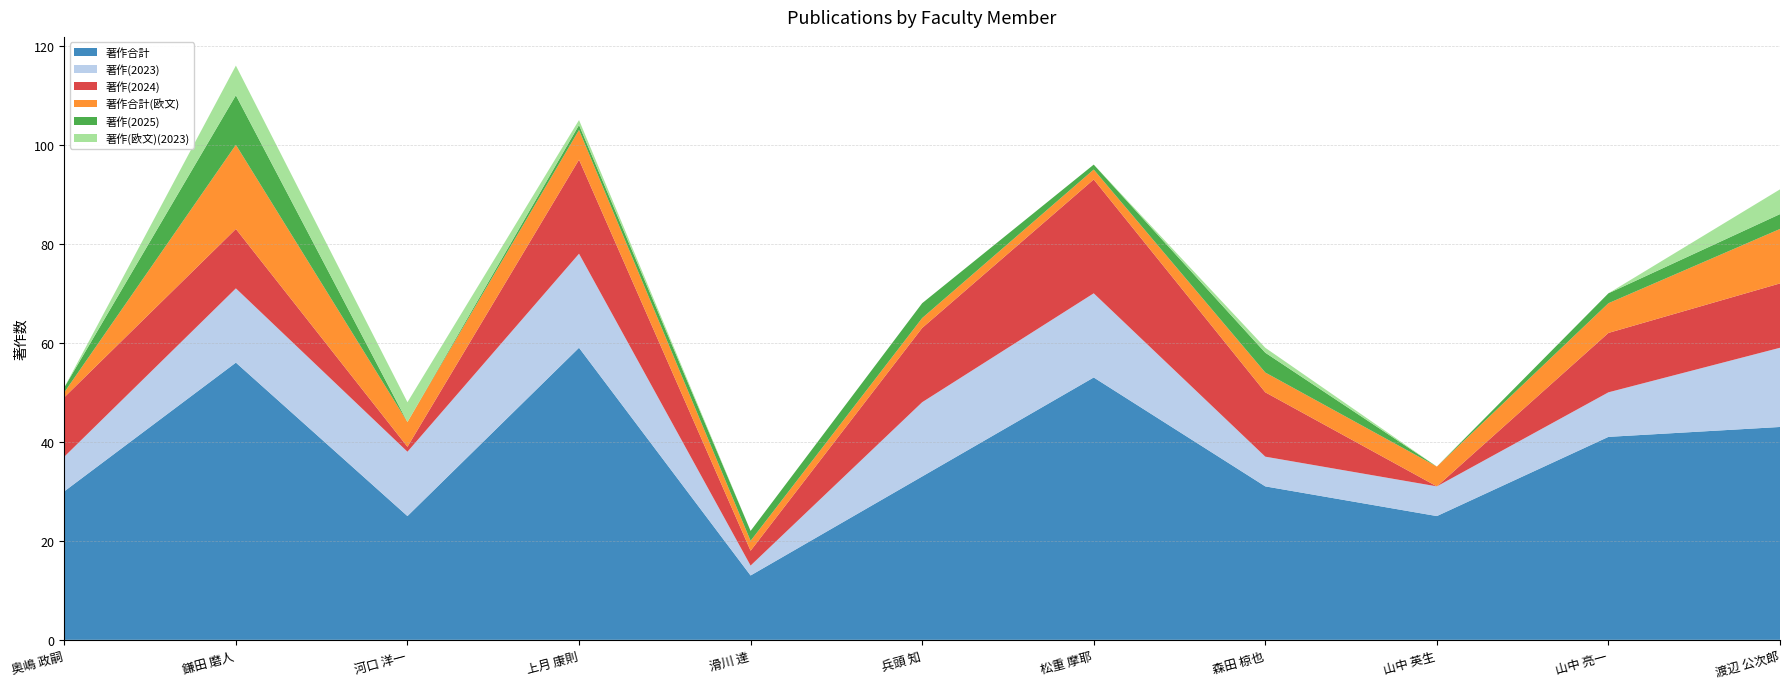

Reading left to right, list all the values displayed in this chart.

著作合計: 30	56	25	59	13	33	53	31	25	41	43
著作(2023): 7	15	13	19	2	15	17	6	6	9	16
著作(2024): 12	12	1	19	3	15	23	13	0	12	13
著作合計(欧文): 1	17	5	6	2	2	2	4	4	6	11
著作(2025): 1	10	0	1	2	3	1	4	0	2	3
著作(欧文)(2023): 0	6	4	1	0	0	0	1	0	0	5